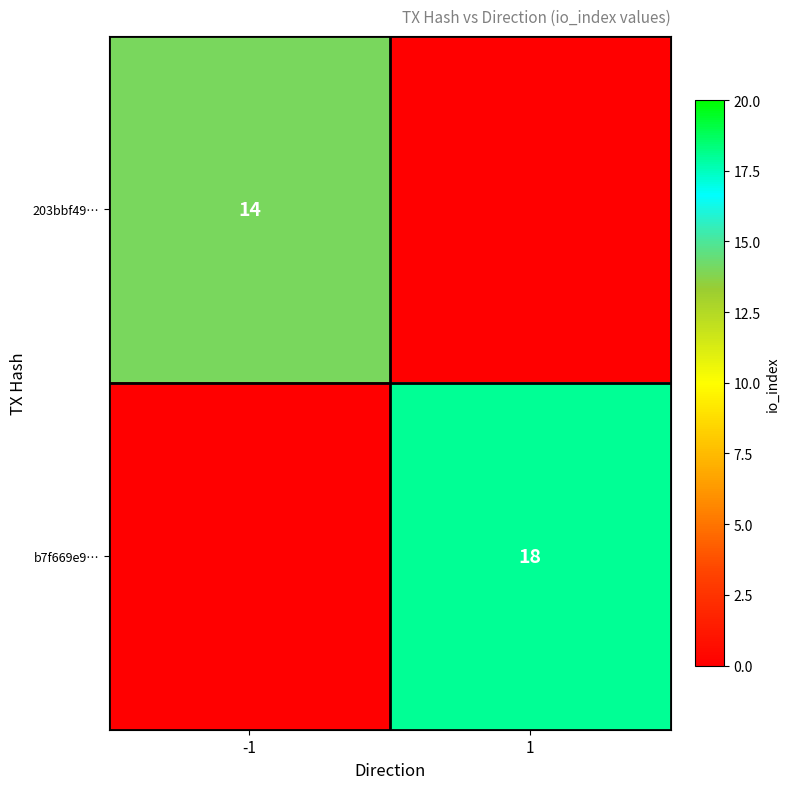

The 203bbf49… series shows 14 at -1. True or false?

True